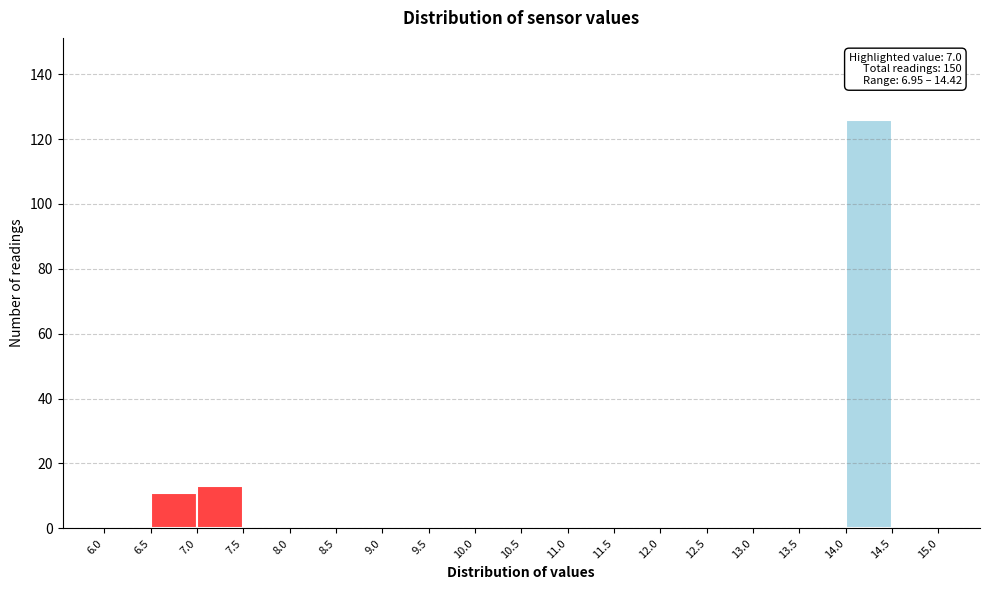

Which range on the x-axis has the tallest bar?

14.0 to 14.5